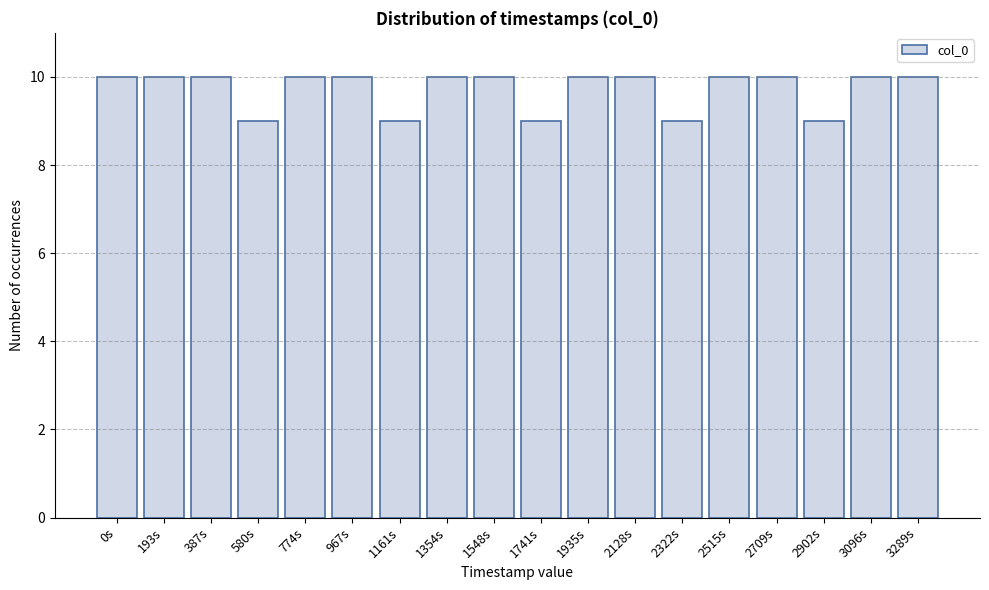

Reading left to right, what are all the values shown in this chart?

0s=10	193s=10	387s=10	580s=9	774s=10	967s=10	1161s=9	1354s=10	1548s=10	1741s=9	1935s=10	2128s=10	2322s=9	2515s=10	2709s=10	2902s=9	3096s=10	3289s=10